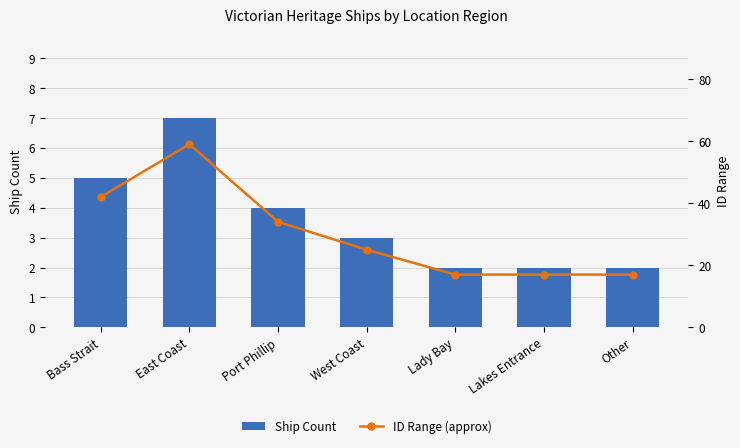

Which series has the largest range (max minus min)?

ID Range (approx)